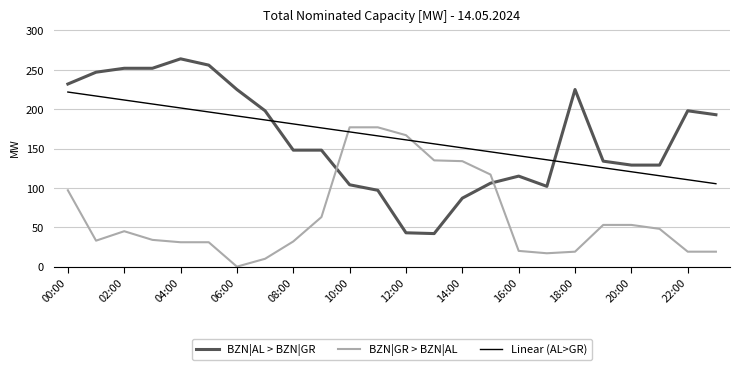

What is the maximum value for Linear (AL>GR)?

221.8